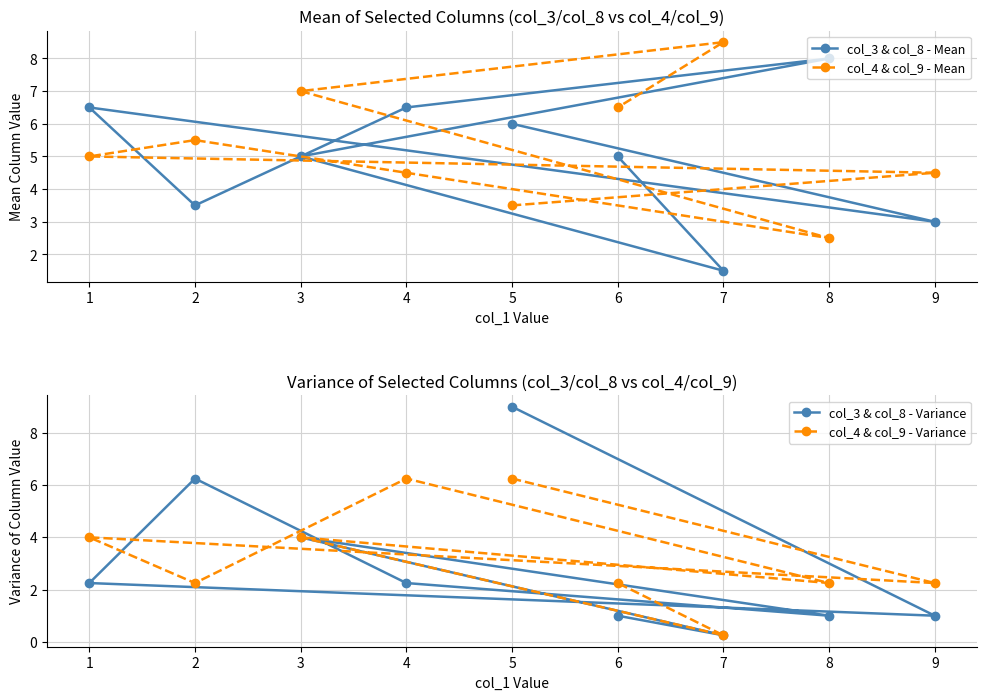

Read the col_3 & col_8 - Mean value at 2.

3.5